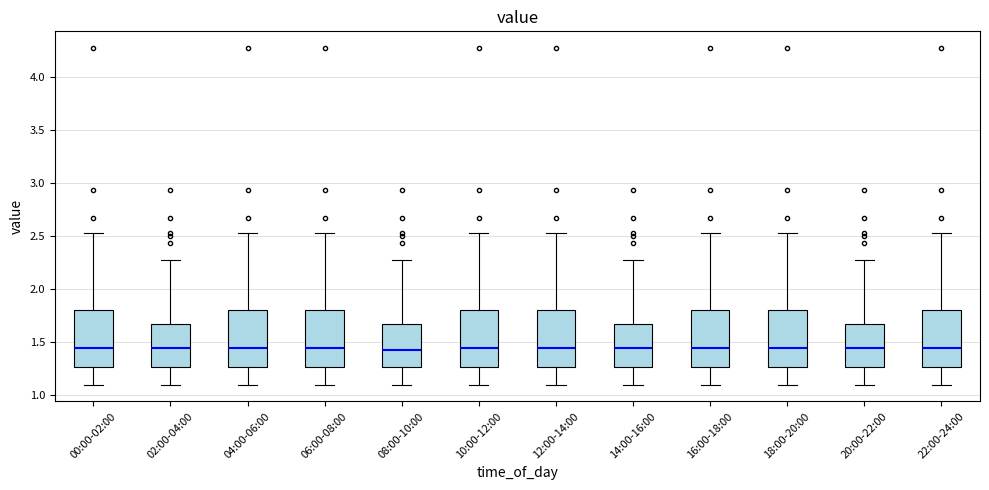

Reading left to right, transcribe this box plot: for each box, give where its median line is, the range the box spans, and where its two whiskers end, as read against the y-axis. The values are not printed on the chart, so give them approximately, as read against the axis.

00:00-02:00: median 1.45, box 1.25 to 1.80, whiskers 1.10 to 2.55
02:00-04:00: median 1.45, box 1.25 to 1.65, whiskers 1.10 to 2.25
04:00-06:00: median 1.45, box 1.25 to 1.80, whiskers 1.10 to 2.55
06:00-08:00: median 1.45, box 1.25 to 1.80, whiskers 1.10 to 2.55
08:00-10:00: median 1.45, box 1.25 to 1.65, whiskers 1.10 to 2.25
10:00-12:00: median 1.45, box 1.25 to 1.80, whiskers 1.10 to 2.55
12:00-14:00: median 1.45, box 1.25 to 1.80, whiskers 1.10 to 2.55
14:00-16:00: median 1.45, box 1.25 to 1.65, whiskers 1.10 to 2.25
16:00-18:00: median 1.45, box 1.25 to 1.80, whiskers 1.10 to 2.55
18:00-20:00: median 1.45, box 1.25 to 1.80, whiskers 1.10 to 2.55
20:00-22:00: median 1.45, box 1.25 to 1.65, whiskers 1.10 to 2.25
22:00-24:00: median 1.45, box 1.25 to 1.80, whiskers 1.10 to 2.55